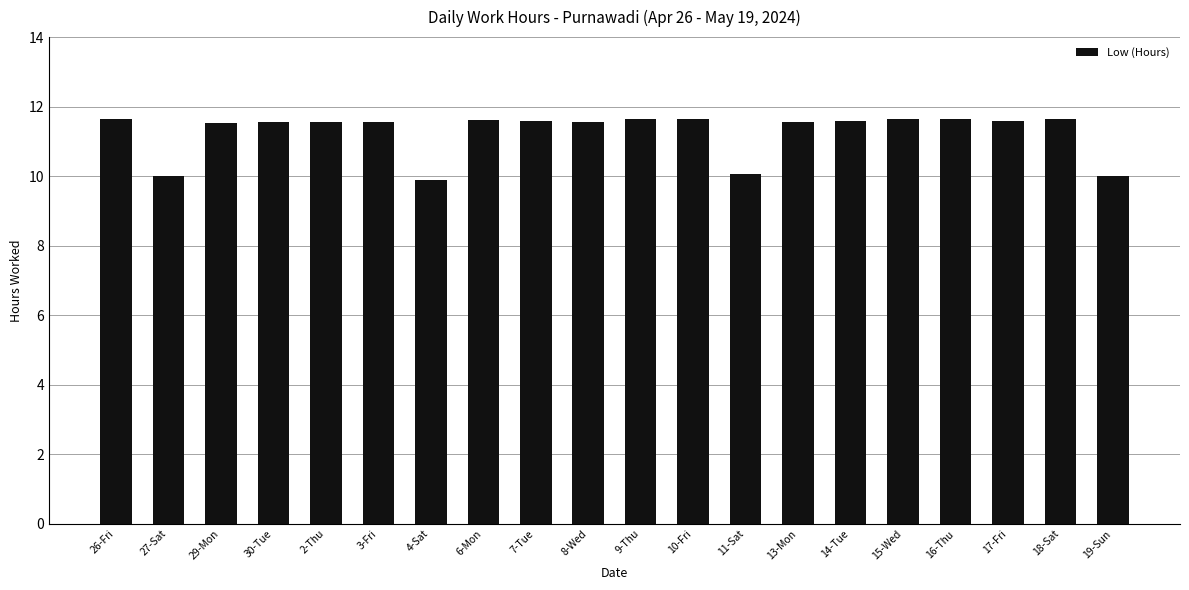

Is it true that the value at 30-Tue is 11.6?

True